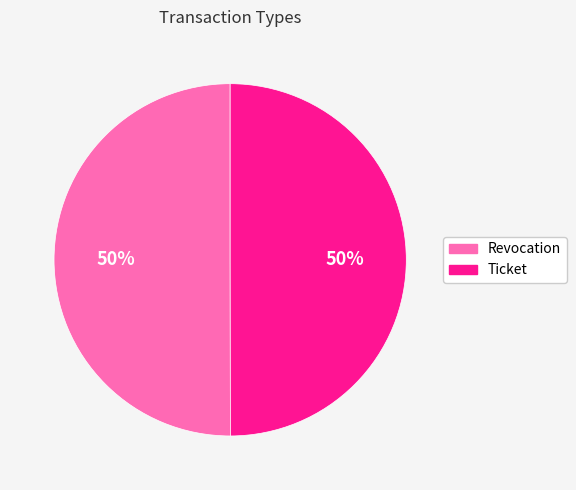

Is the sum of Ticket and Revocation greater than half?

Yes